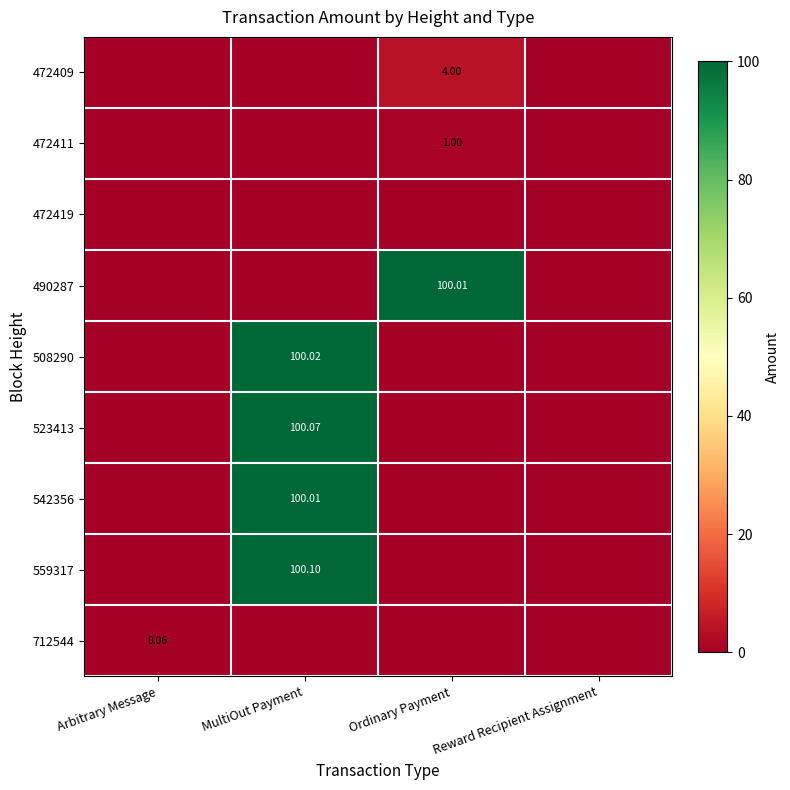

What is the difference between the maximum and second lowest values in the 712544 series?

0.1